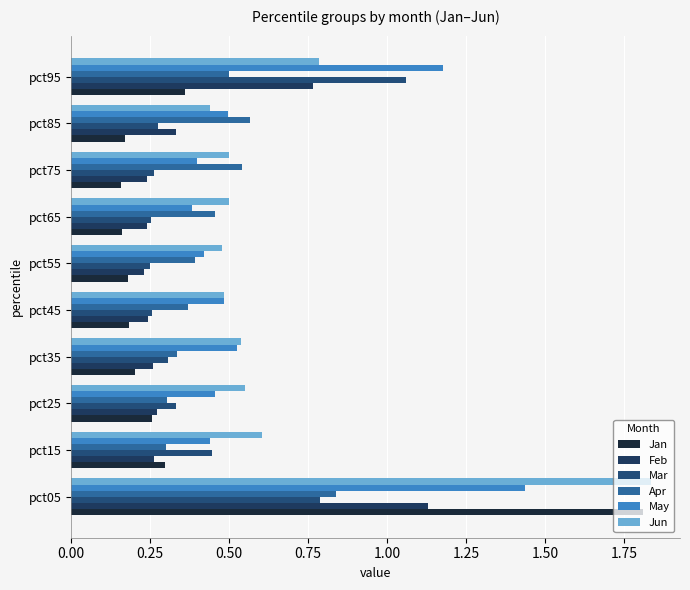

What are all the series names shown in the legend?

Jan, Feb, Mar, Apr, May, Jun